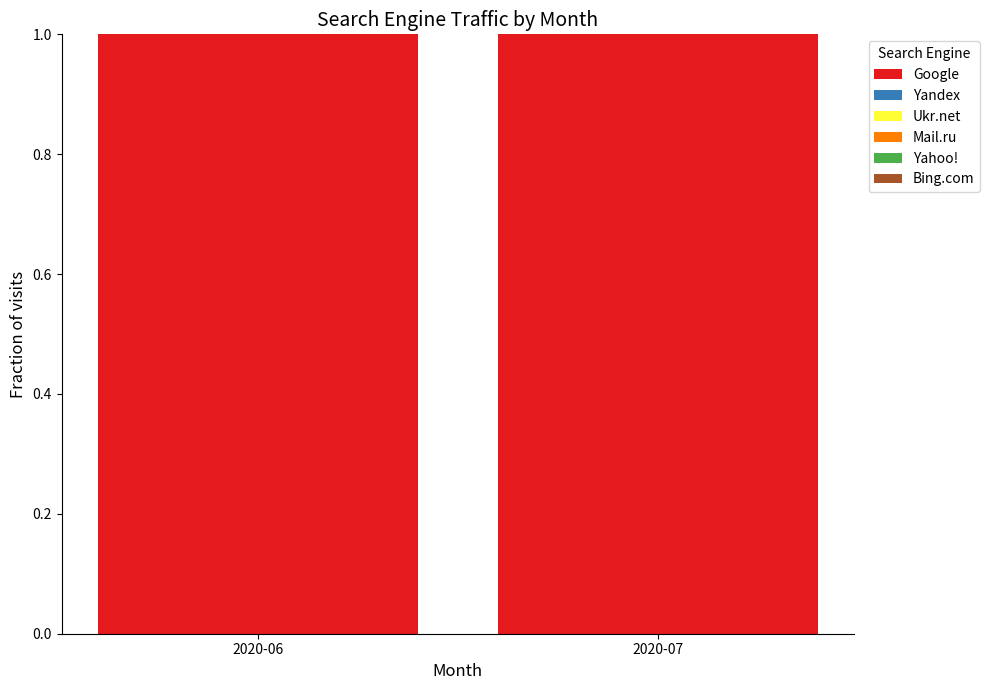

List the labels in order of Ukr.net value, largest first.

2020-06, 2020-07